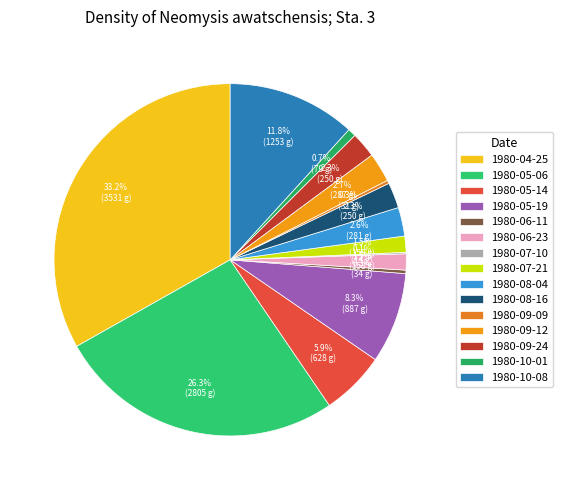

What is the total percentage of 1980-07-21 and 1980-08-04?

4.1%